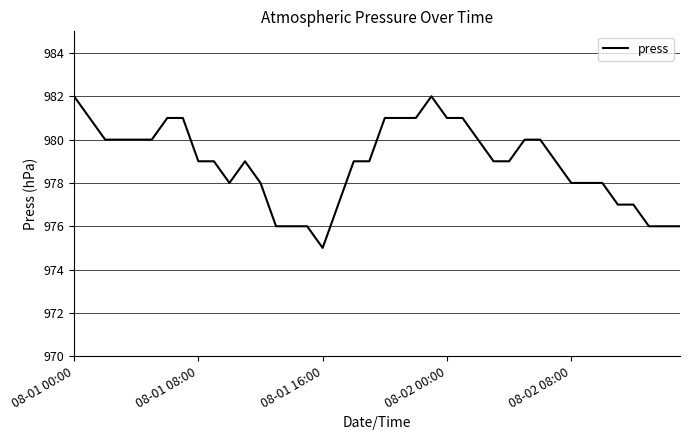

What is the smallest value displayed?

975